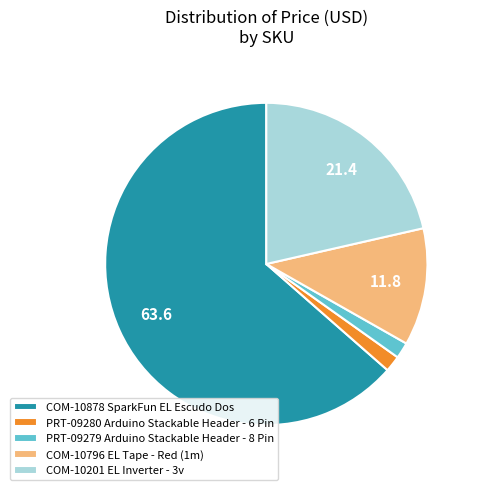

Is there a majority slice in this chart?

Yes